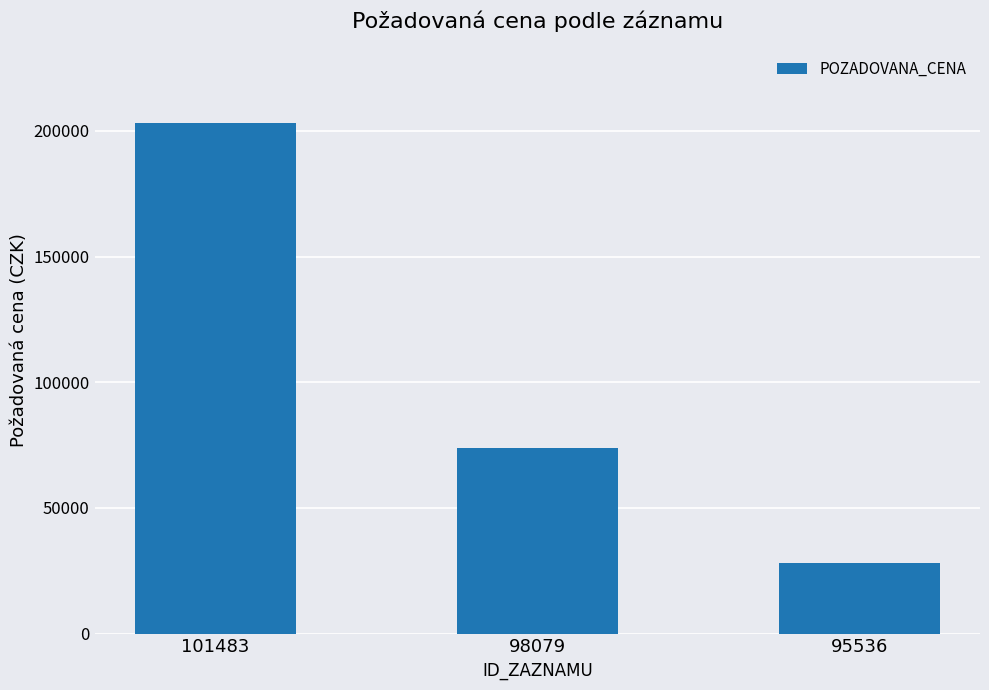

List the labels in order of value, largest first.

101483, 98079, 95536